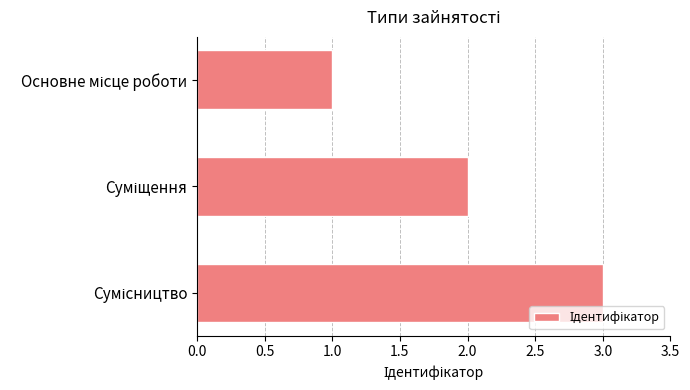

What is the sum of all values?

6